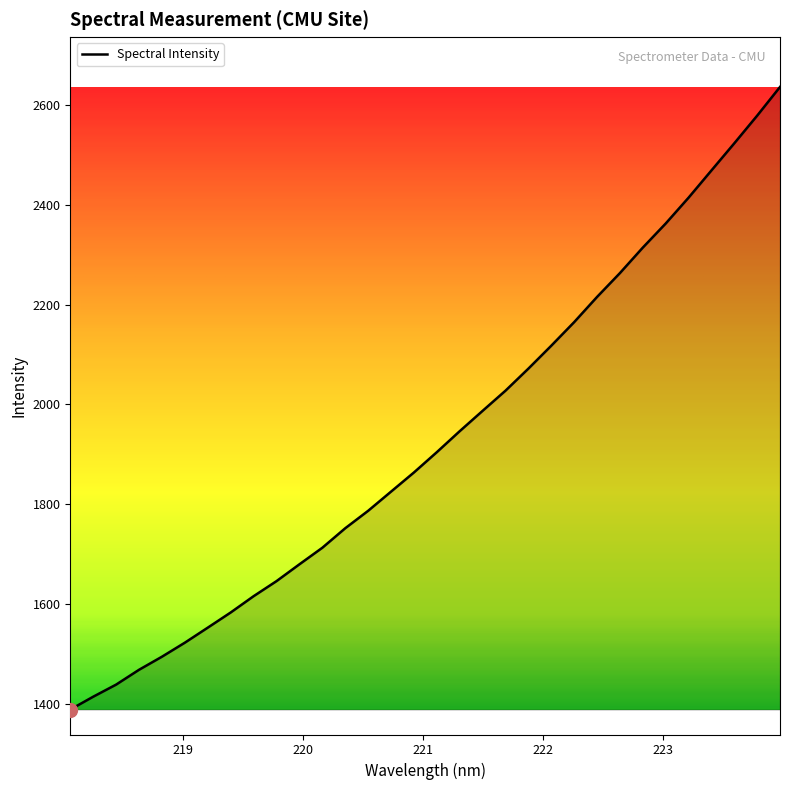

What is the smallest value displayed?

1388.3